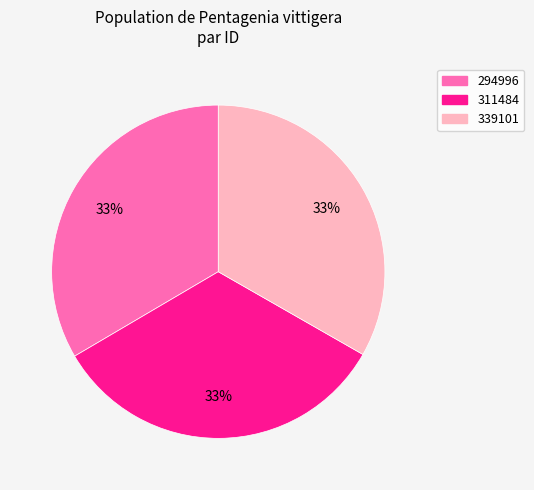

Combined, do 339101 and 294996 account for over 50%?

Yes